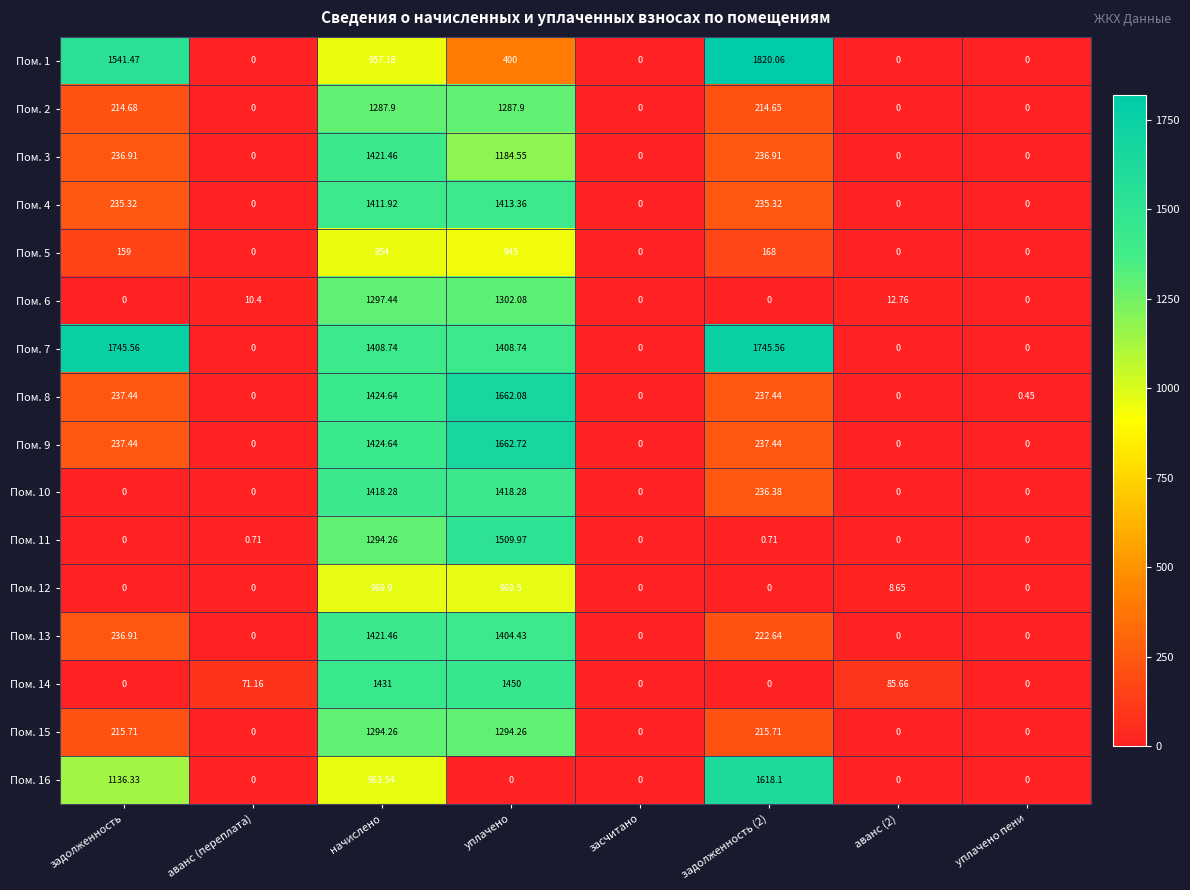

Where is Пом. 16 nearest to the value 809?

начислено